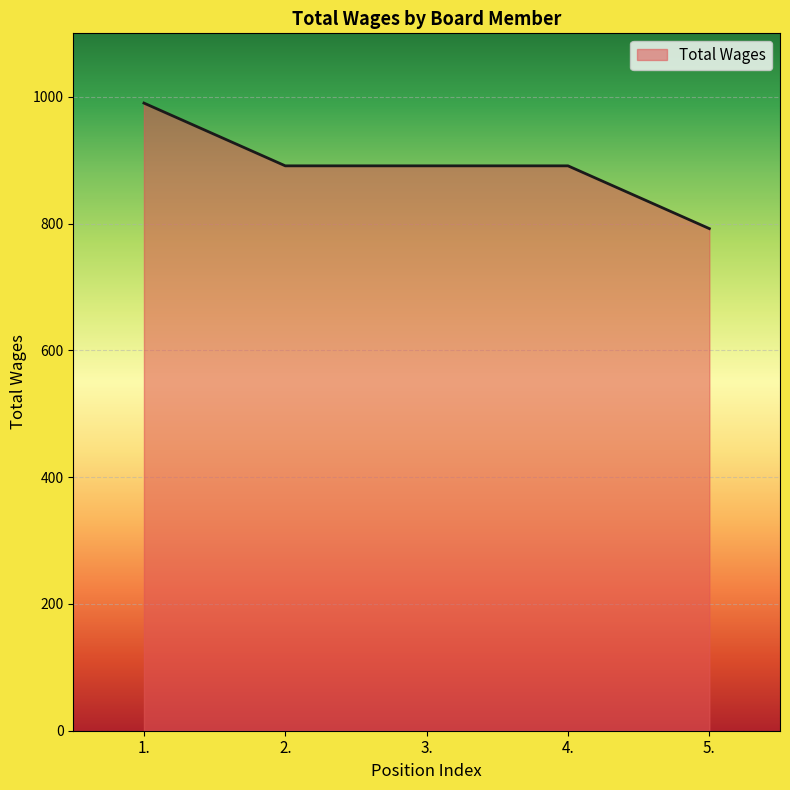

What is the sum of all values?

4455